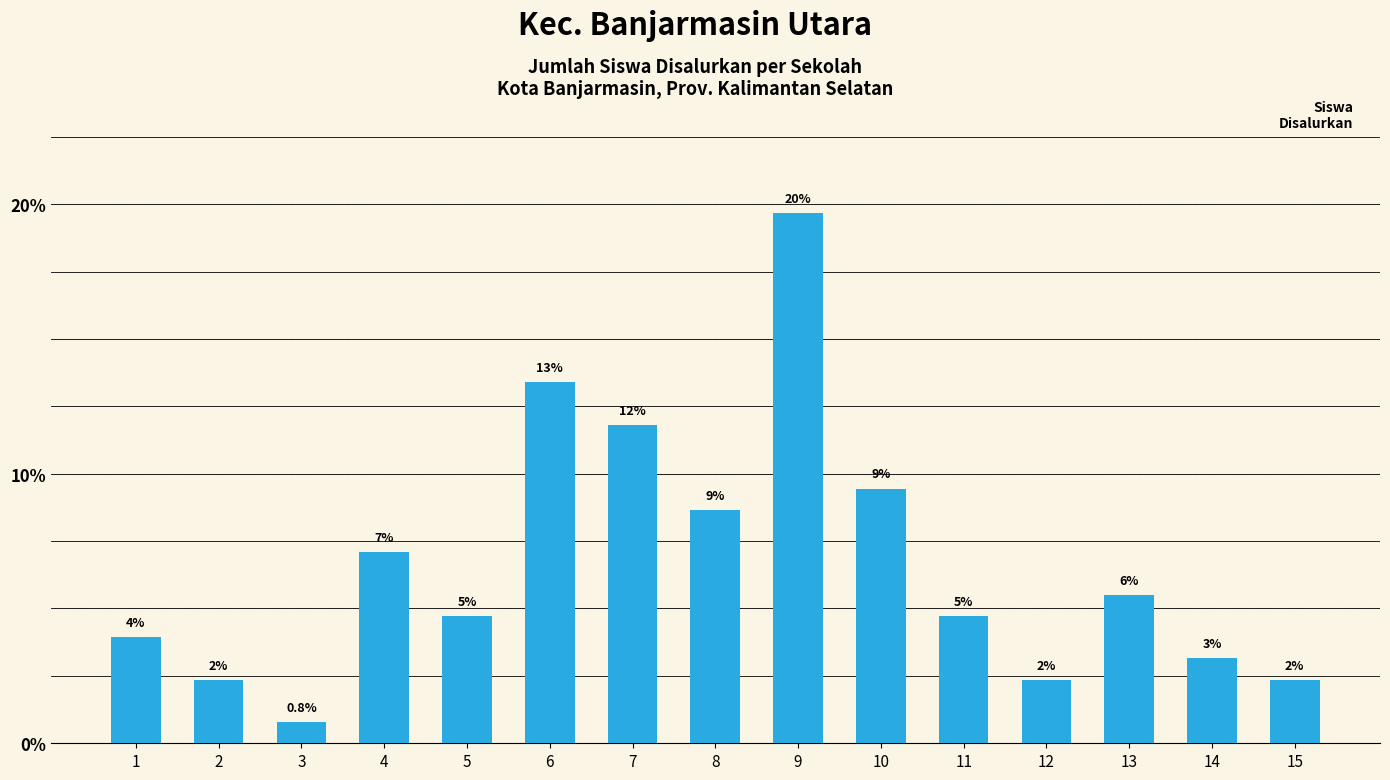

What is the difference between the maximum and minimum values?

18.9